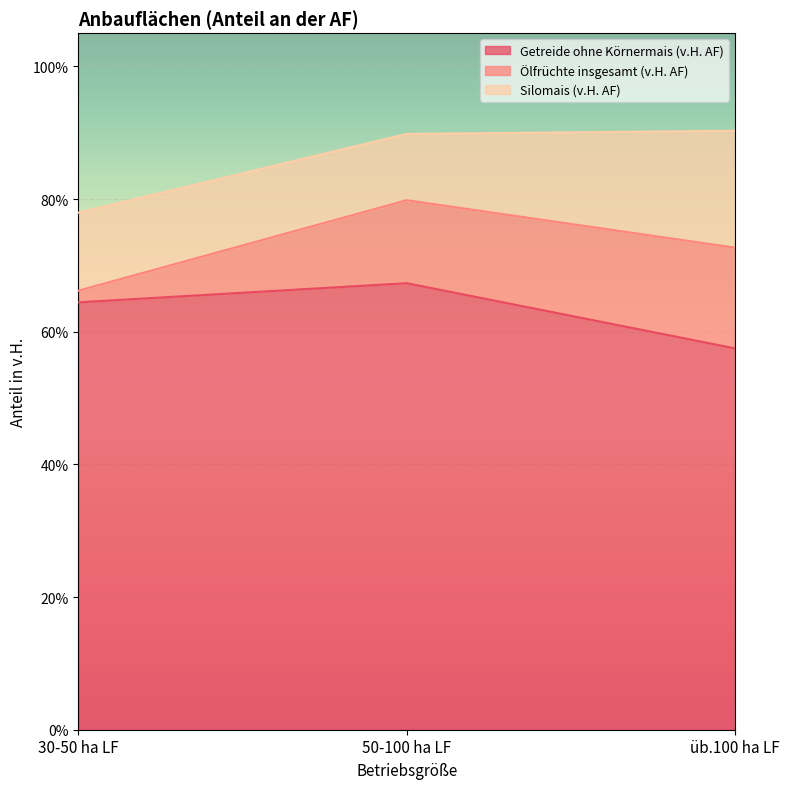

What is the total value across all series at üb.100 ha LF?

90.3